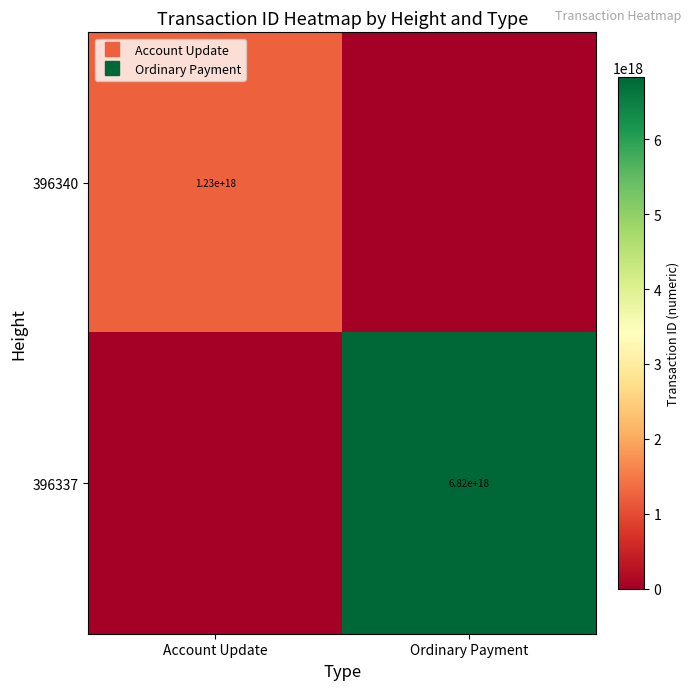

True or false: 396340 has a value of 2135070035952441088 at Account Update.

False